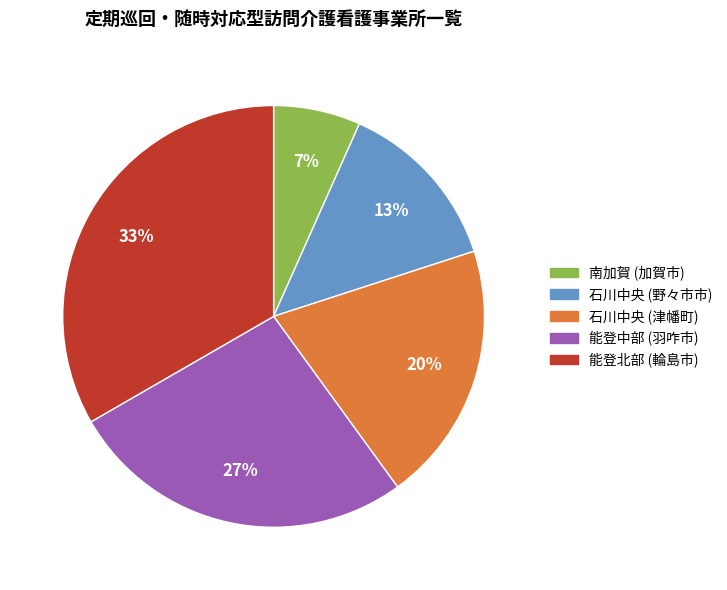

The 南加賀 (加賀市) slice represents 7% of the pie. True or false?

True